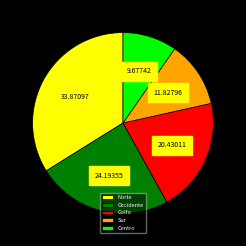

Which has a higher value, Norte or Sur?

Norte